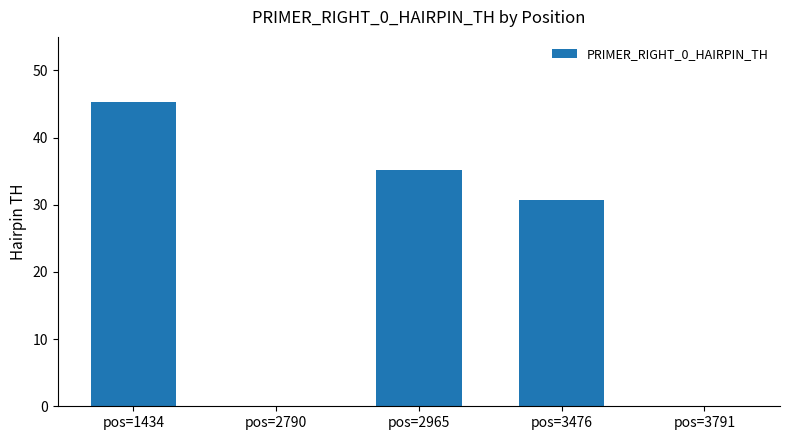

The value at pos=3791 is 0.0. True or false?

True